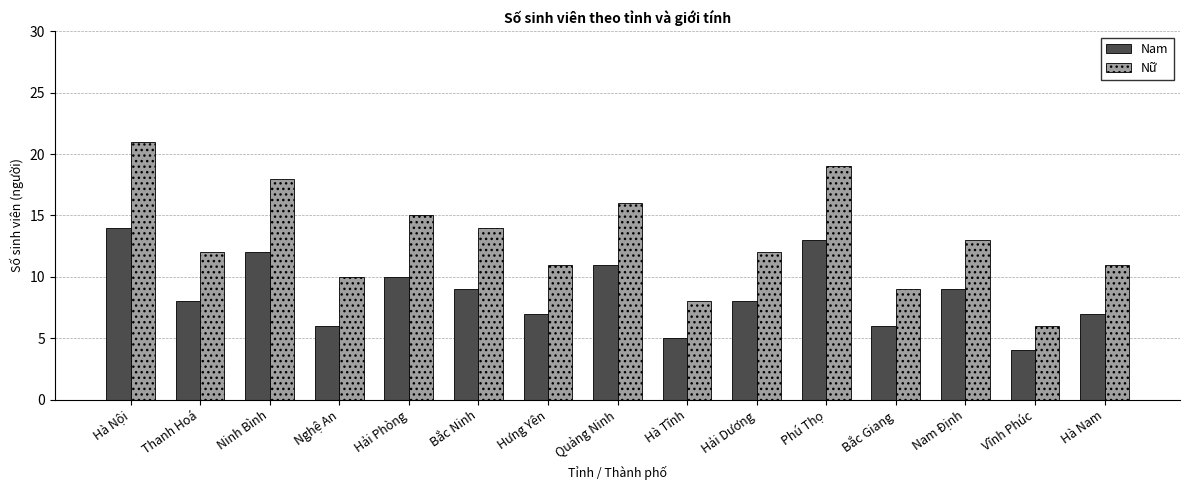

What is the difference between the maximum and minimum values in the Nữ series?

15